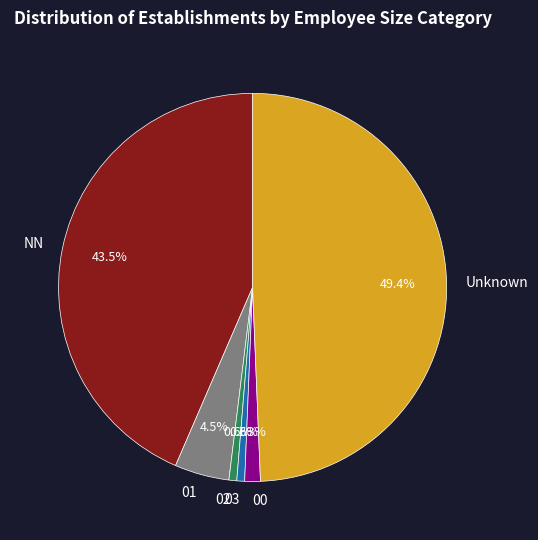

Which category has the biggest portion of the pie?

Unknown